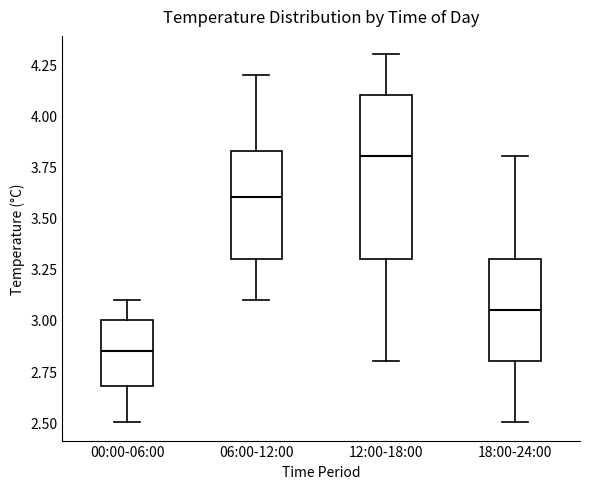

Reading left to right, read every box against the y-axis: the position of its median line, the range the box covers, and the ends of its whiskers. The values are not printed on the chart, so give them approximately, as read against the axis.

00:00-06:00: median 2.85, box 2.70 to 3.00, whiskers 2.50 to 3.10
06:00-12:00: median 3.60, box 3.30 to 3.85, whiskers 3.10 to 4.20
12:00-18:00: median 3.80, box 3.30 to 4.10, whiskers 2.80 to 4.30
18:00-24:00: median 3.05, box 2.80 to 3.30, whiskers 2.50 to 3.80